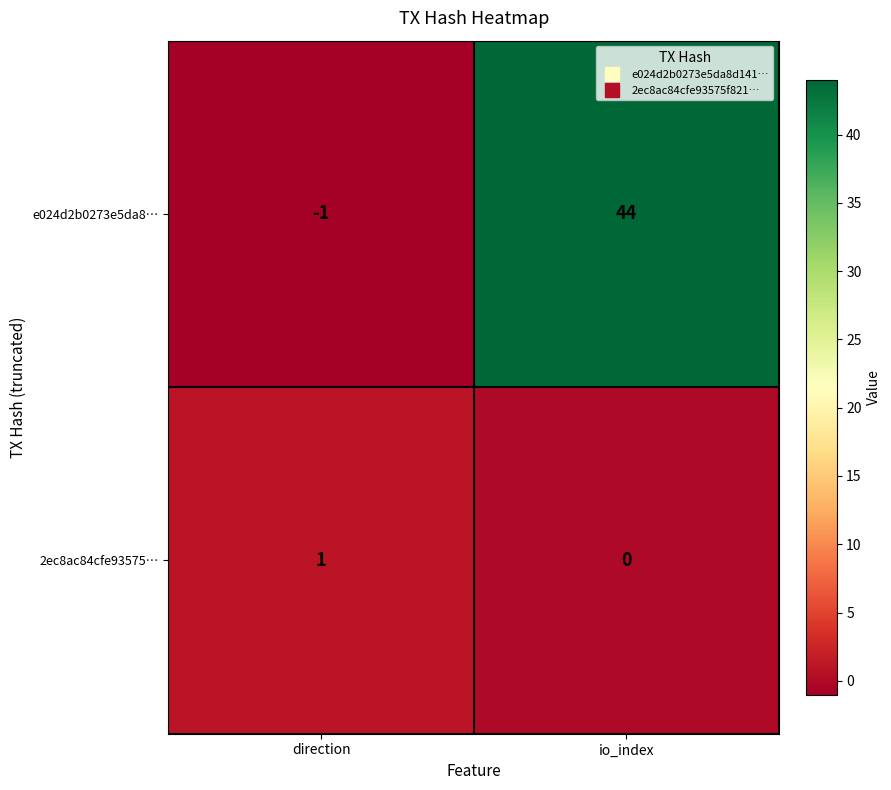

Reading left to right, what are all the values shown in this chart?

e024d2b0273e5da8…: -1	44
2ec8ac84cfe93575…: 1	0